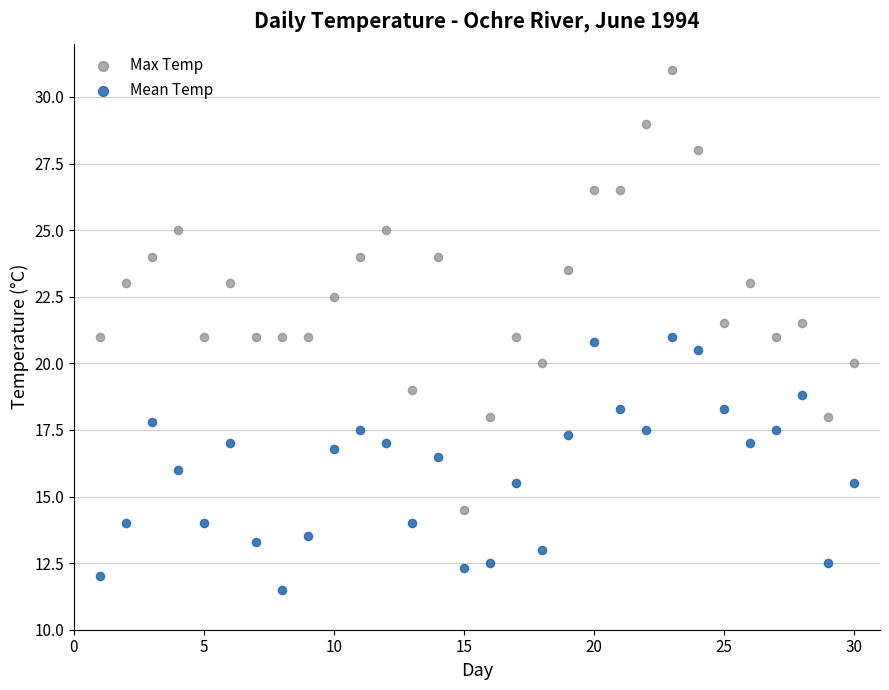

Which series reaches the minimum Y coordinate?

Mean Temp